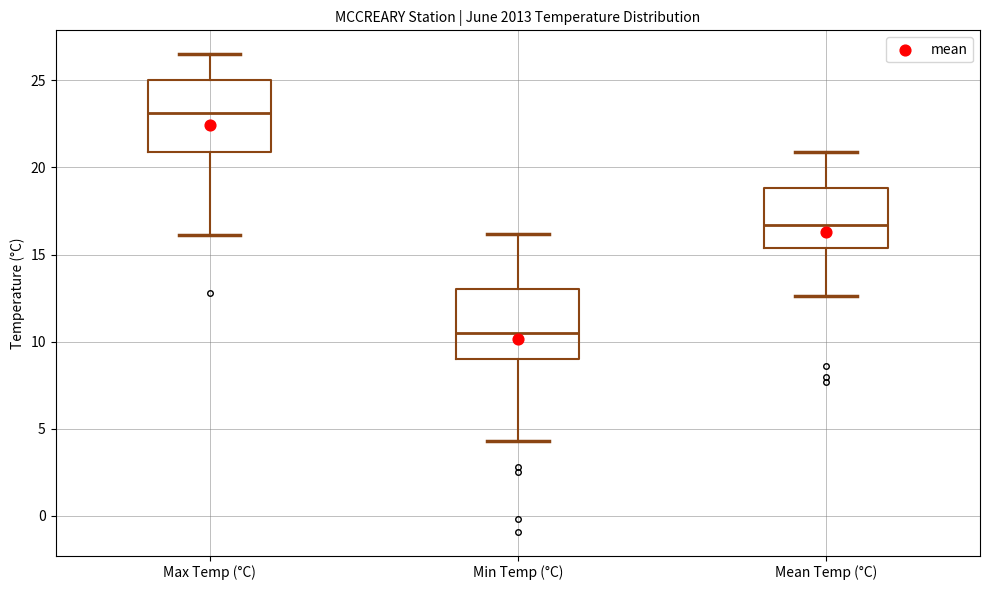

Where is the lower edge of the box for Min Temp (°C) on the y-axis? The values are not printed on the chart, so give them approximately, as read against the axis.

9.0